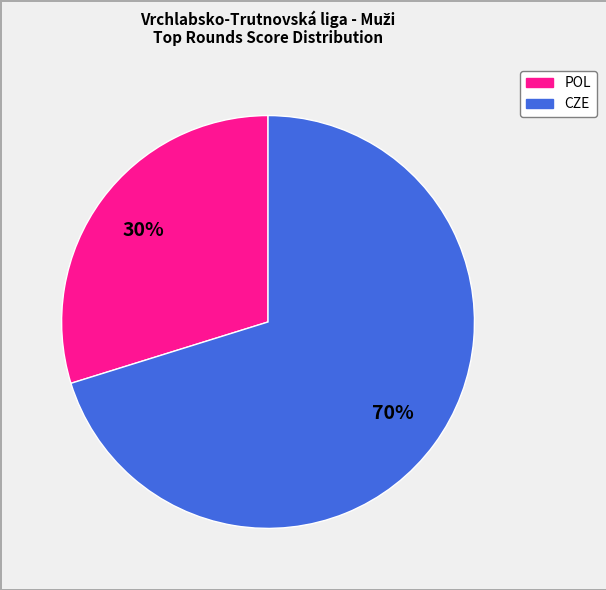

To the nearest percent, what is the average slice percentage?

50%